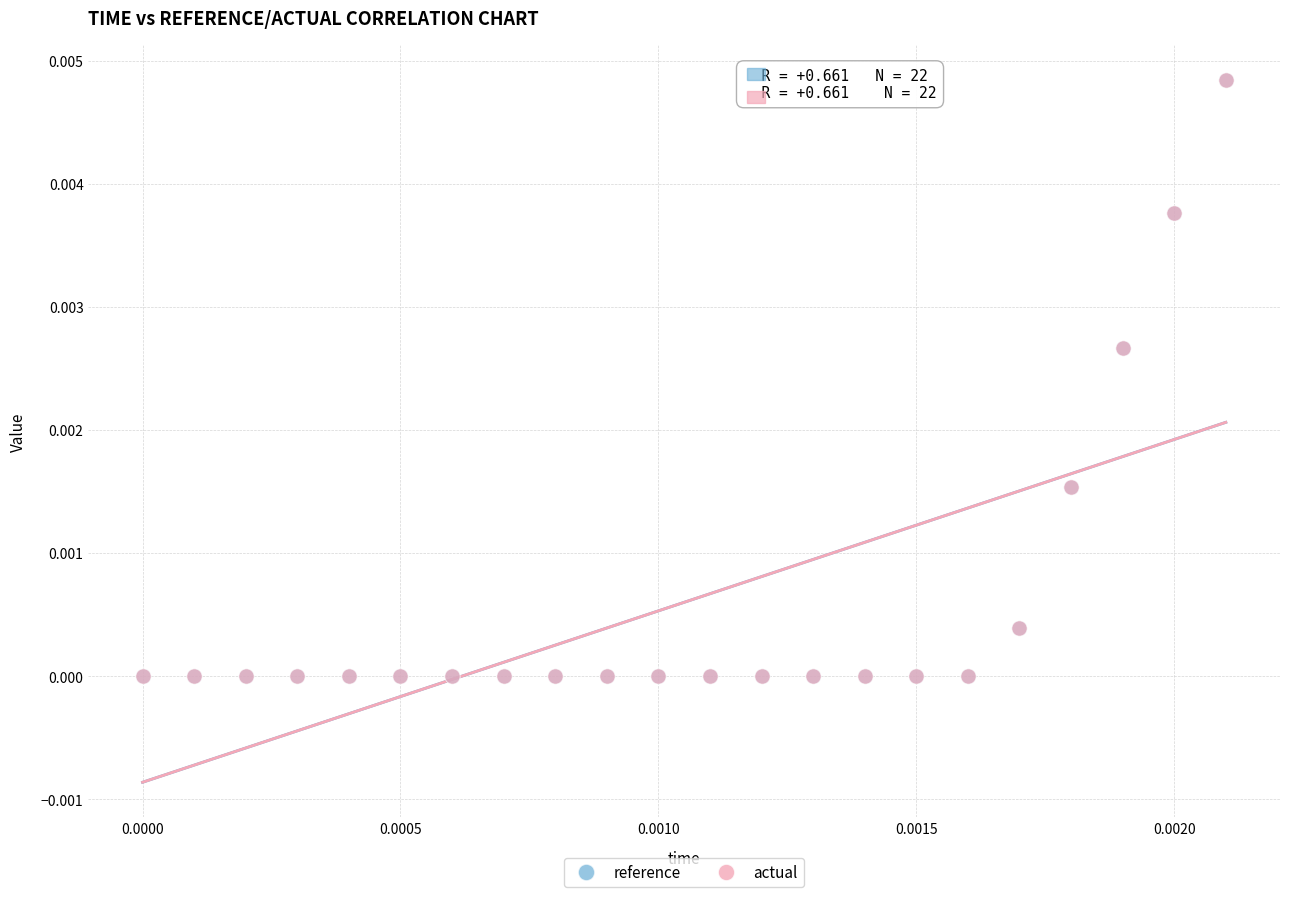

What are all the series names shown in the legend?

reference, actual